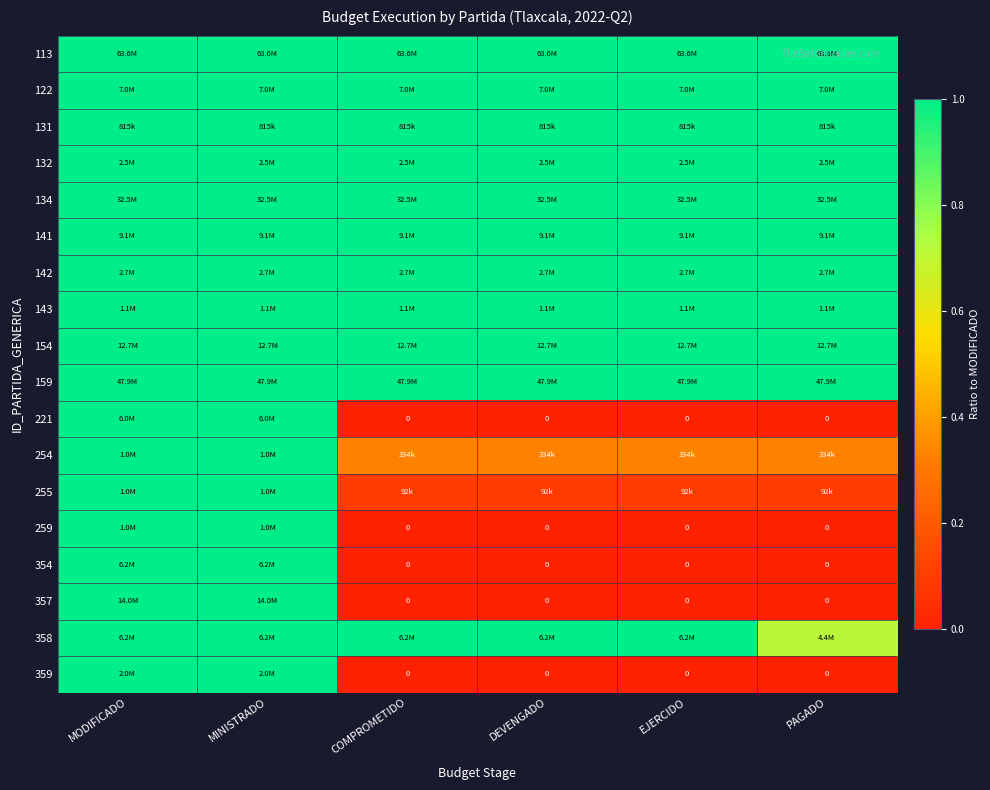

How many 354 values are between 0 and 1?

6